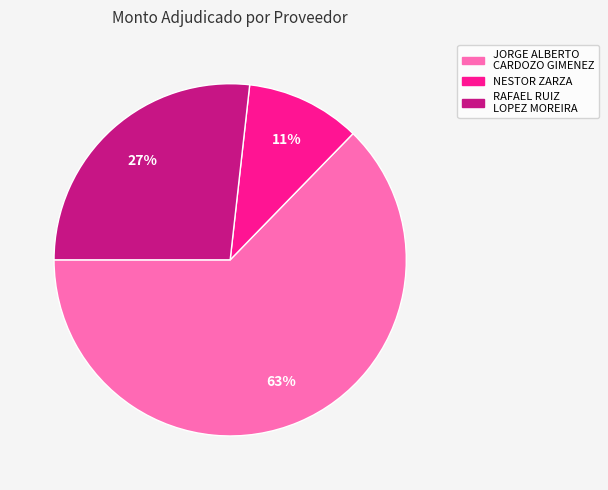

Is there any slice that represents more than half of the pie?

Yes